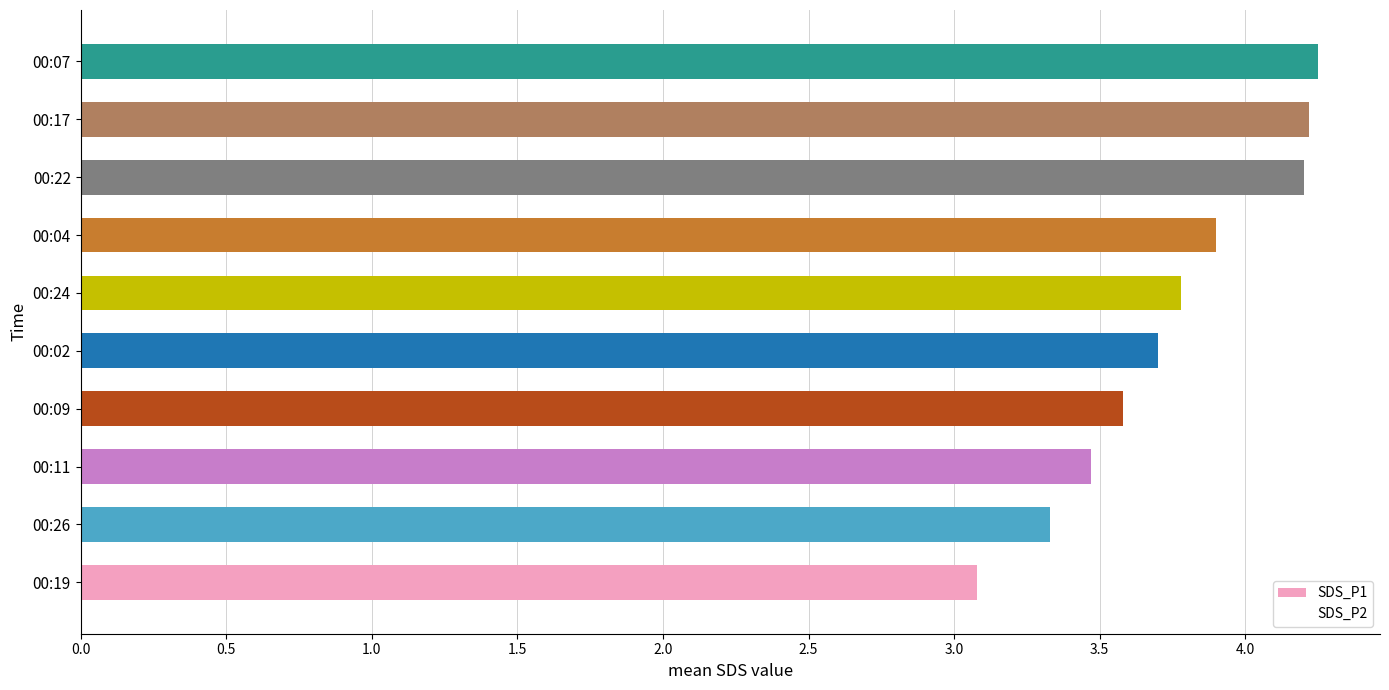

Does the chart contain any negative values?

No